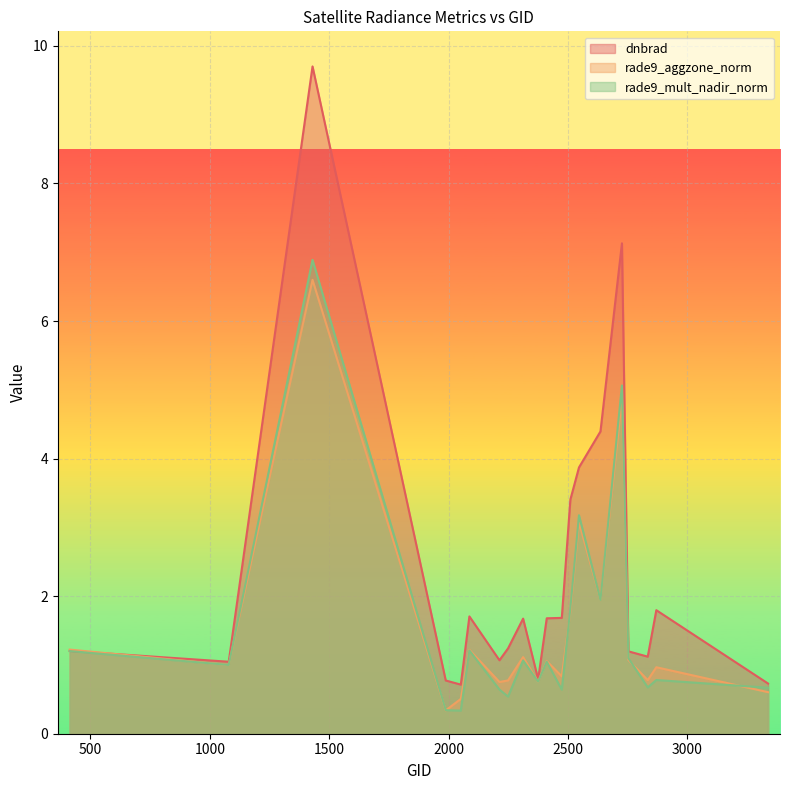

Where do dnbrad and rade9_aggzone_norm first cross each other?

413 and 1079